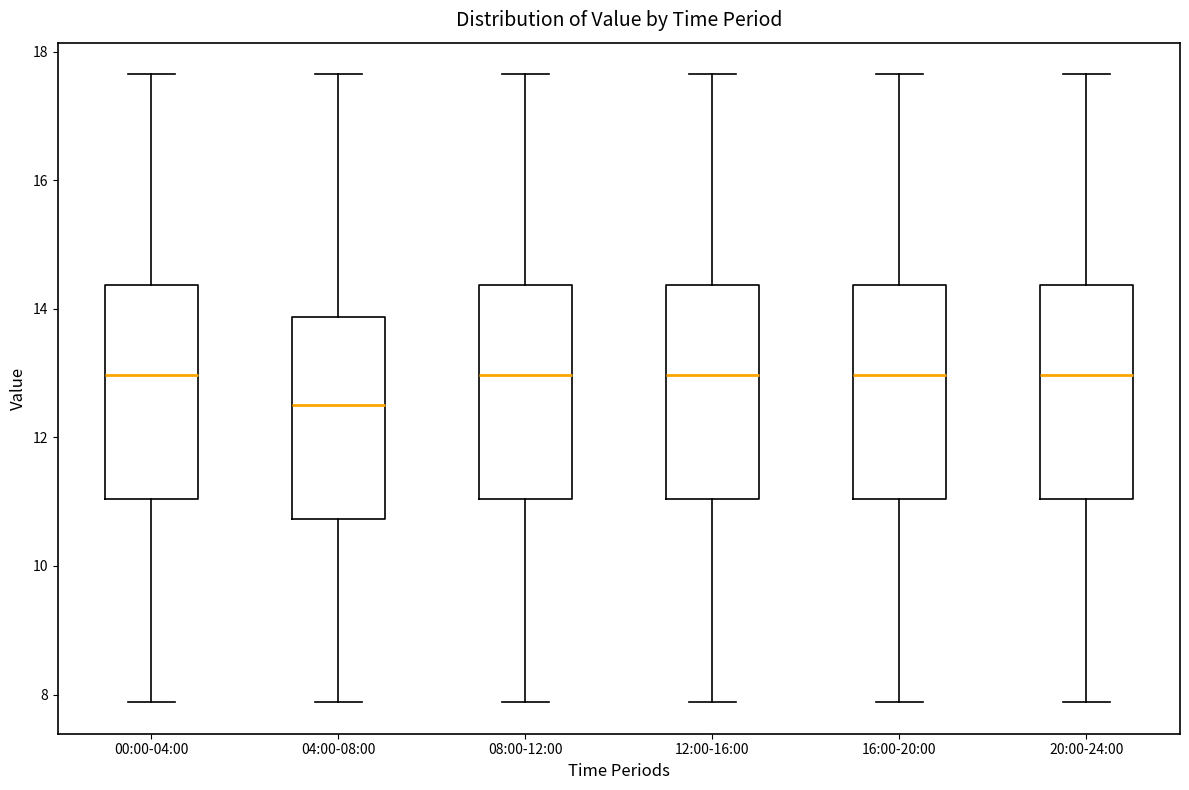

Reading left to right, read every box against the y-axis: the position of its median line, the range the box covers, and the ends of its whiskers. The values are not printed on the chart, so give them approximately, as read against the axis.

00:00-04:00: median 13.0, box 11.0 to 14.4, whiskers 7.8 to 17.6
04:00-08:00: median 12.6, box 10.8 to 13.8, whiskers 7.8 to 17.6
08:00-12:00: median 13.0, box 11.0 to 14.4, whiskers 7.8 to 17.6
12:00-16:00: median 13.0, box 11.0 to 14.4, whiskers 7.8 to 17.6
16:00-20:00: median 13.0, box 11.0 to 14.4, whiskers 7.8 to 17.6
20:00-24:00: median 13.0, box 11.0 to 14.4, whiskers 7.8 to 17.6